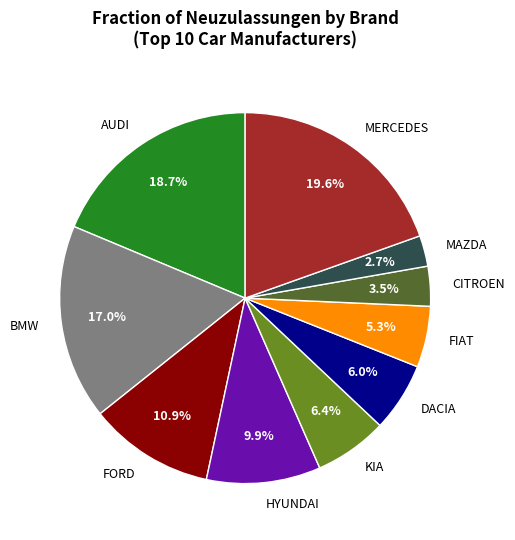

Does MERCEDES account for over 50% of the chart?

No